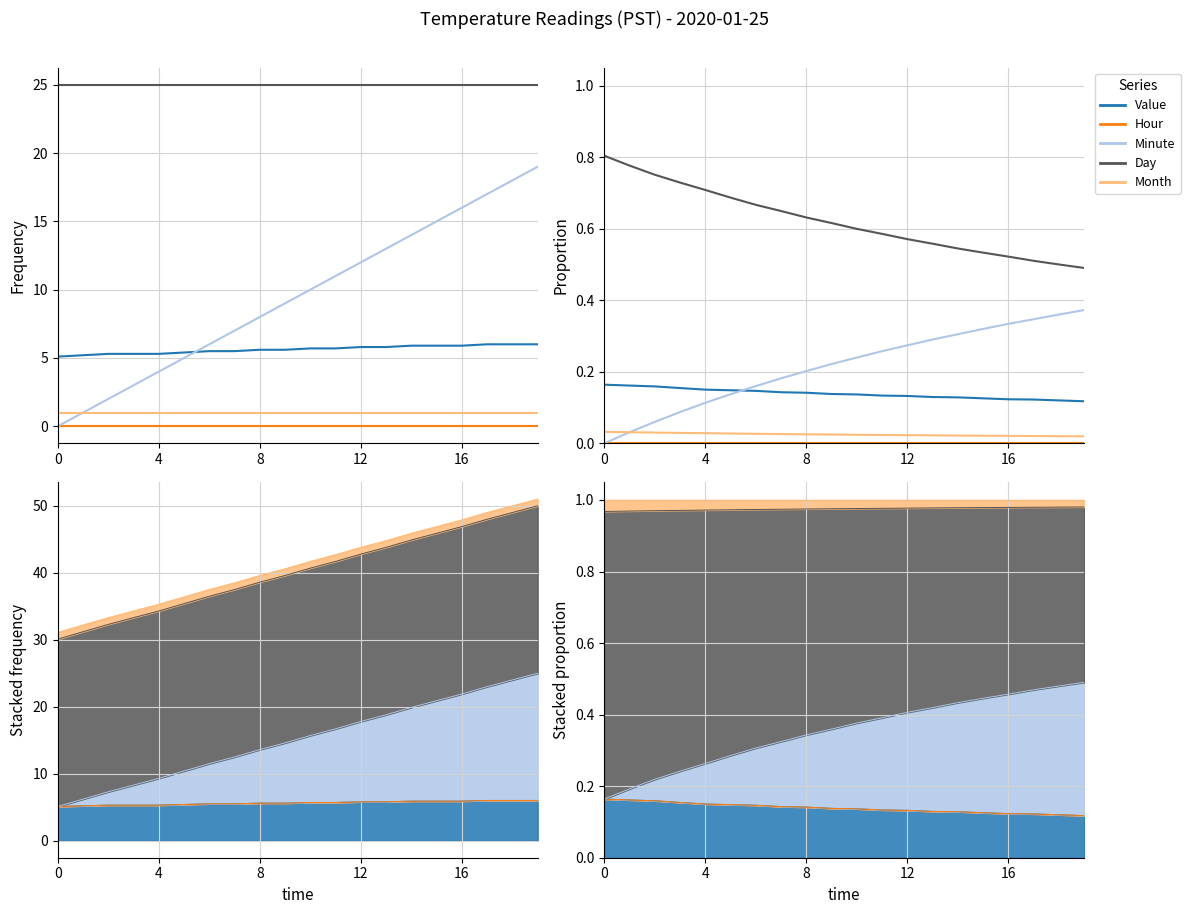

Which series has the largest range (max minus min)?

Minute